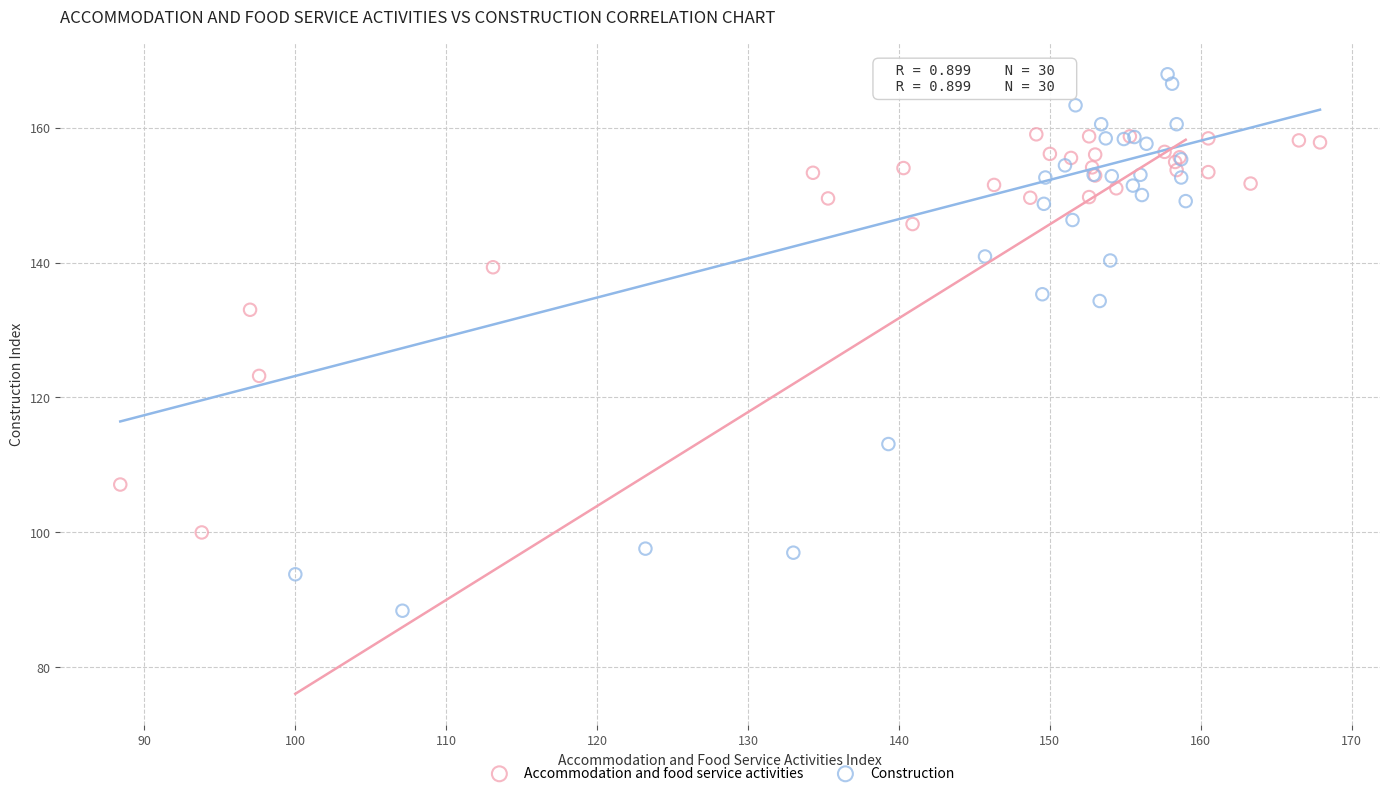

Which series has the largest Y range (max minus min)?

Construction